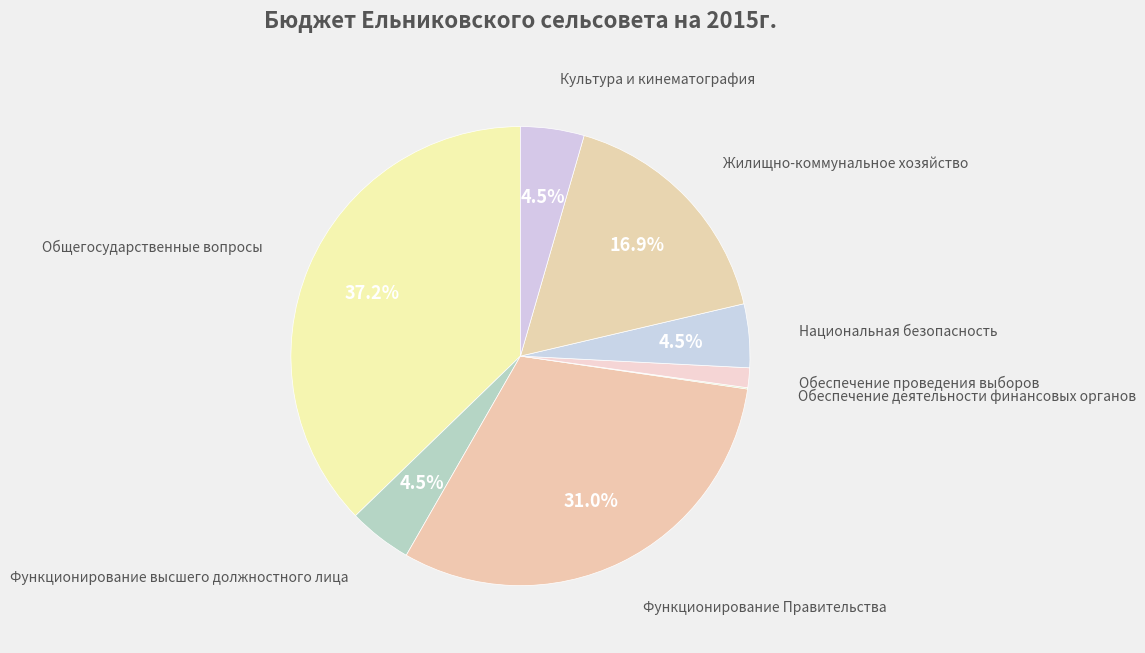

Which category has the biggest portion of the pie?

Общегосударственные вопросы